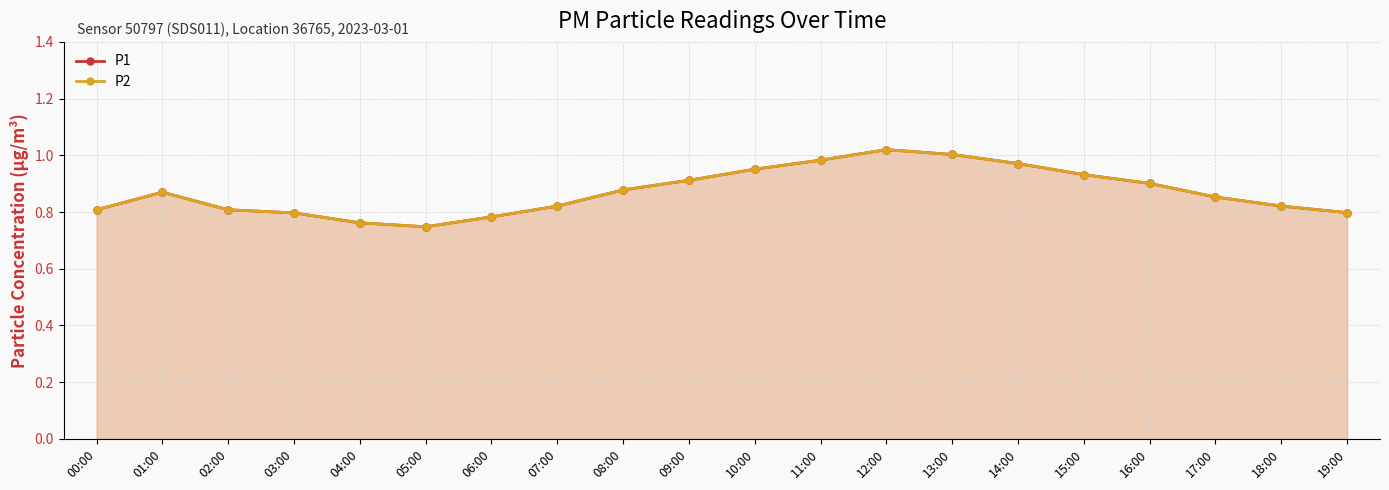

Which series has the largest Y range (max minus min)?

P1